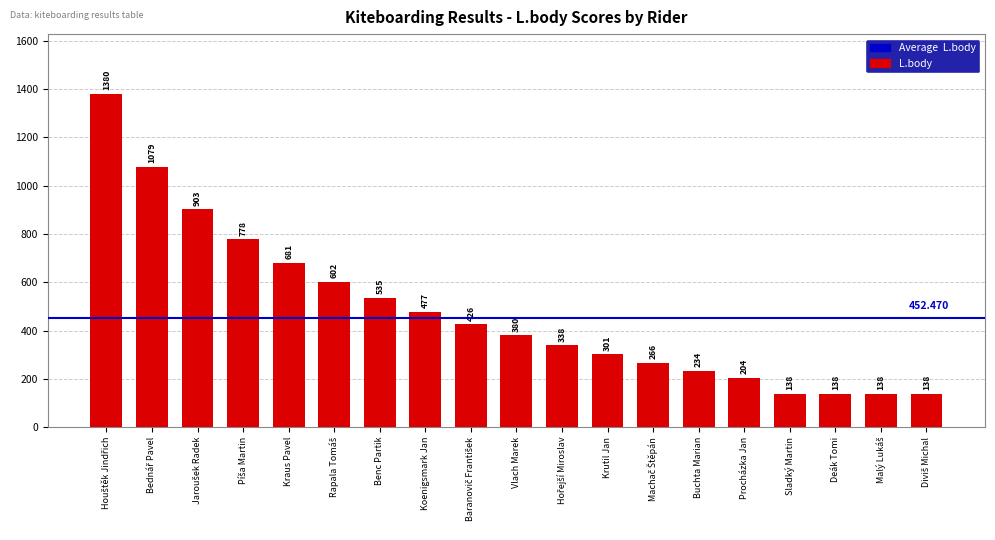

What position from the right is Krutil Jan?

8